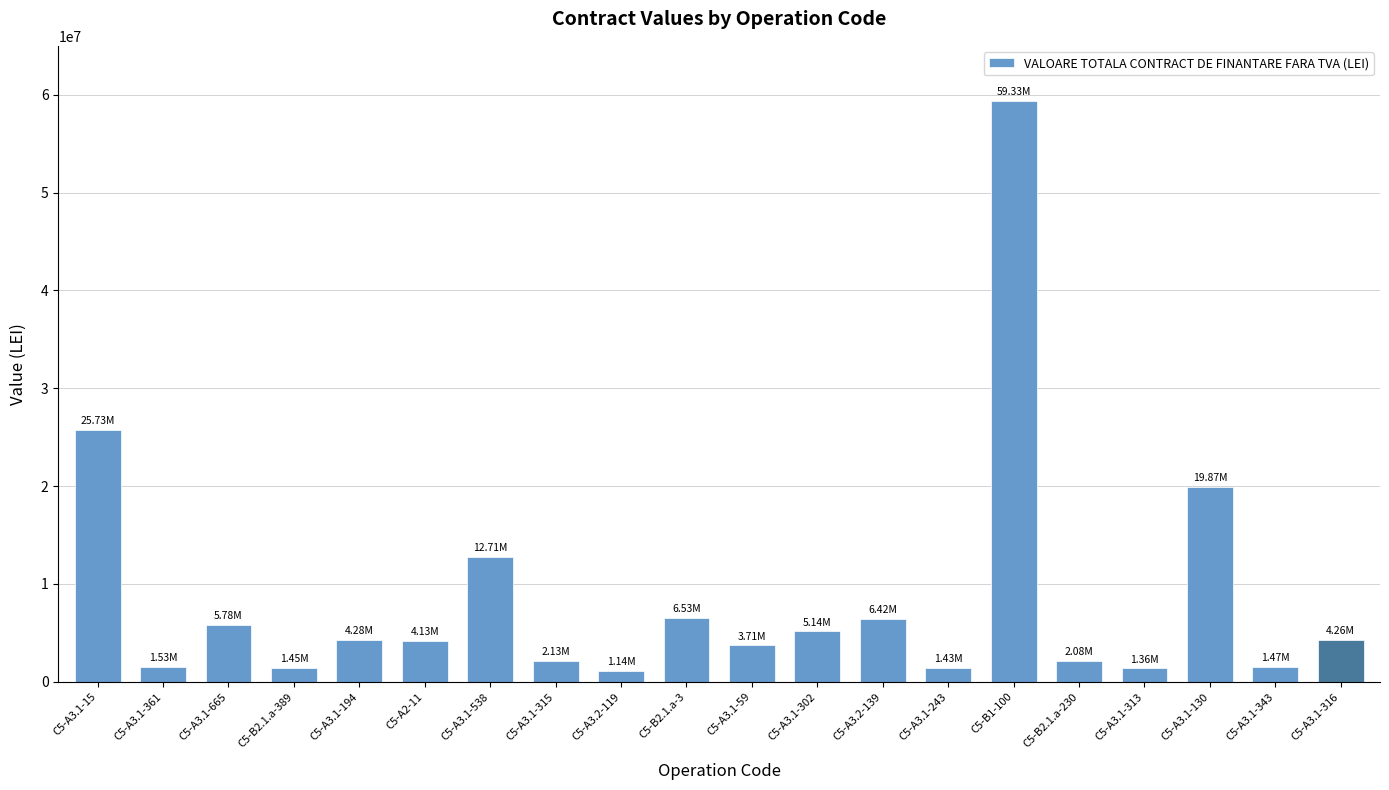

What is the ratio of the value at C5-A3.1-194 to the value at C5-A2-11?

1.0